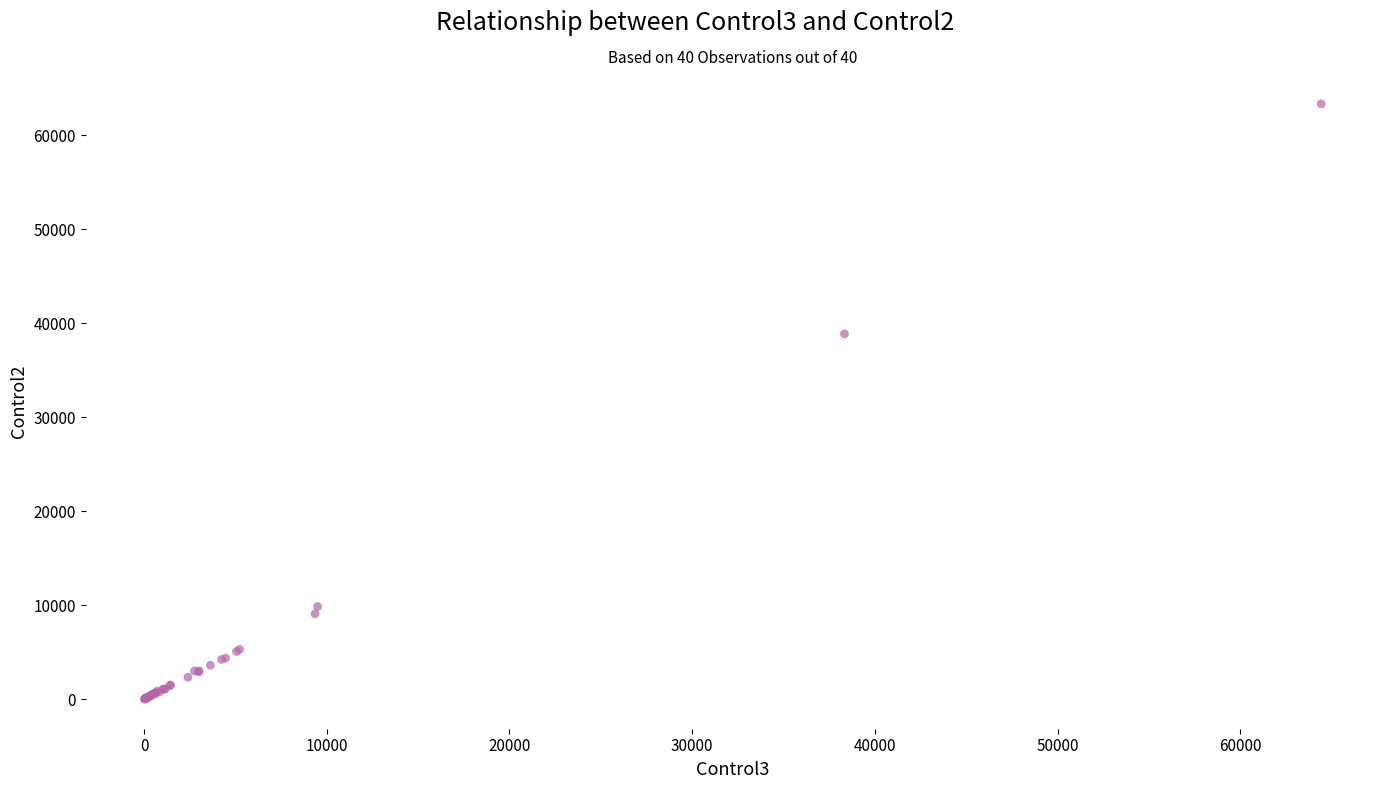

What Y value in the scatter plot is closest to 31668?

38855.1